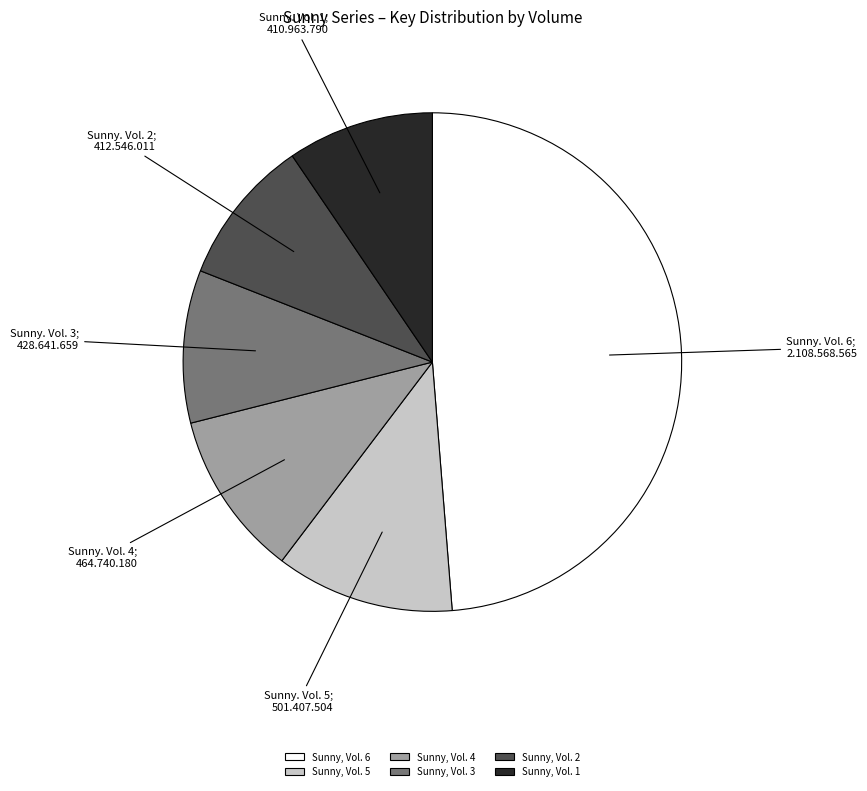

Is the sum of Sunny, Vol. 1 and Sunny, Vol. 3 greater than half?

No